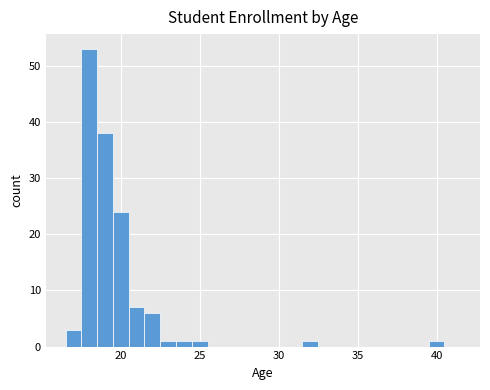

Read against the x-axis, roughly where is the centre of the tallest bar?

18.0